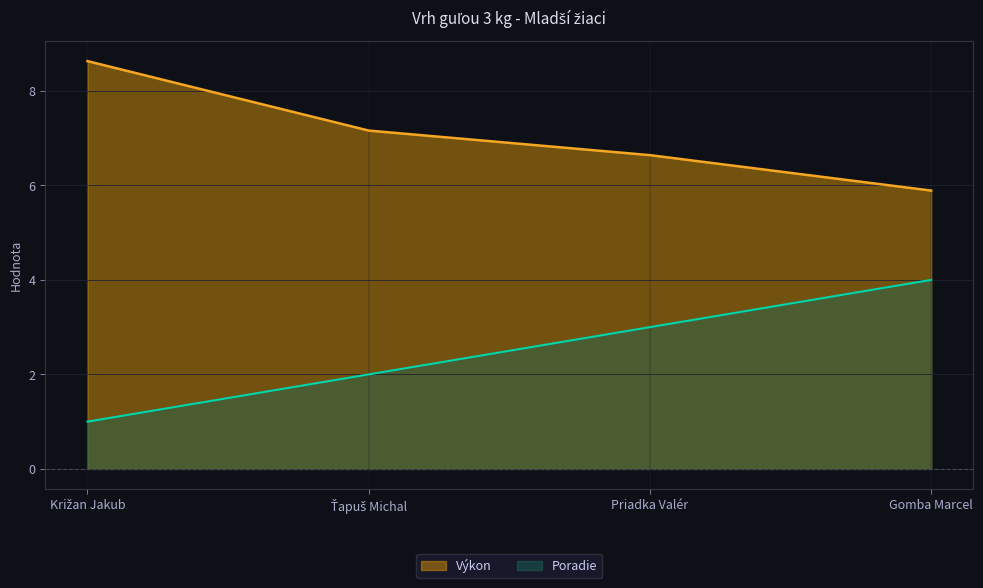

True or false: Výkon has a value of 8.8 at Priadka Valér.

False